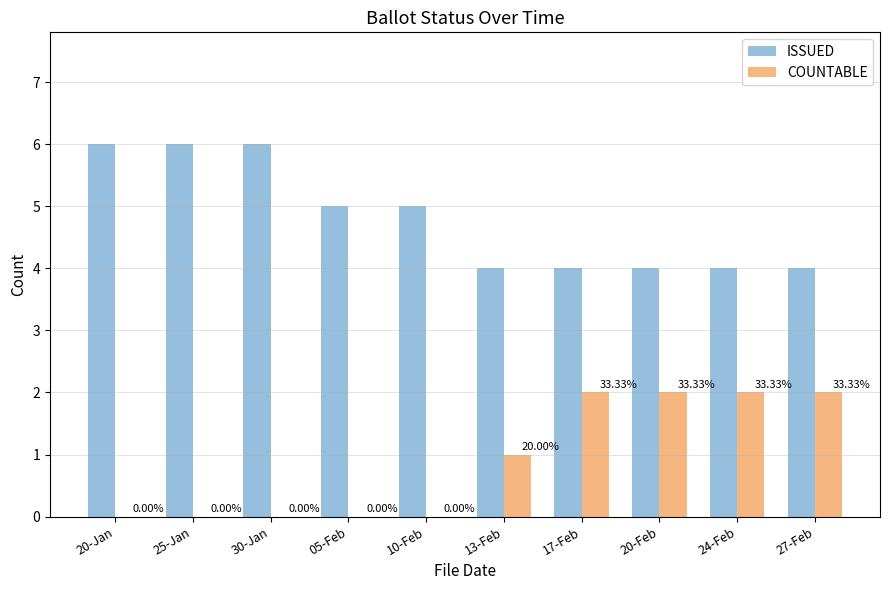

What is the average value of the ISSUED series?

5